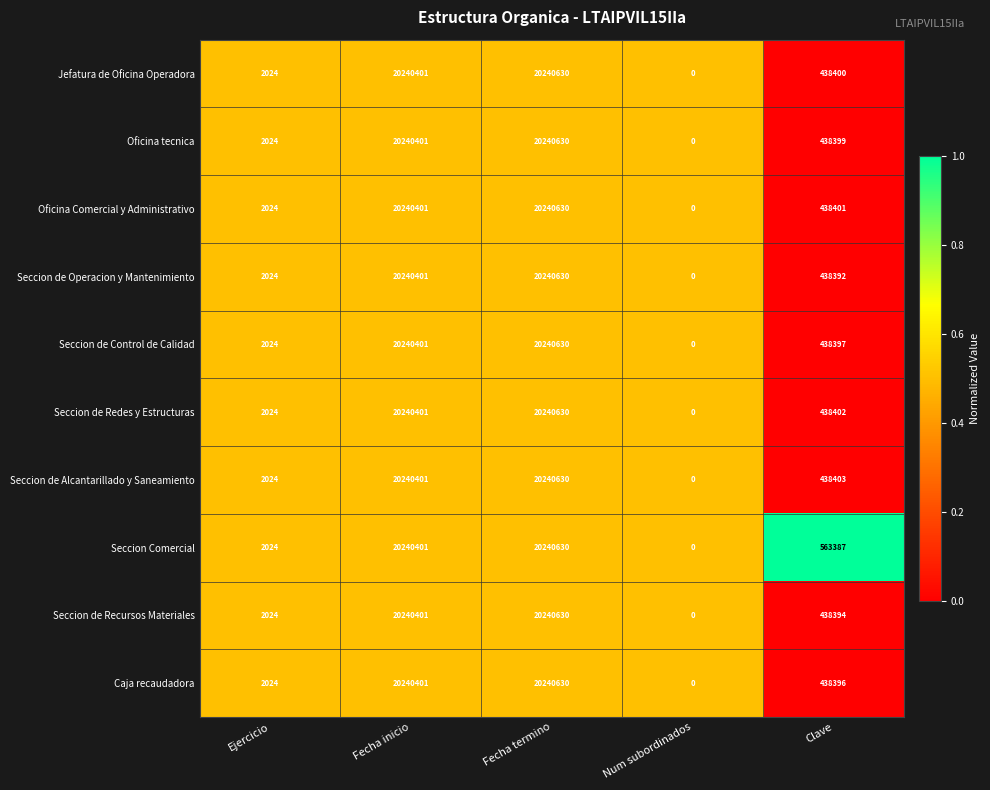

Count the number of data series in this chart.

10